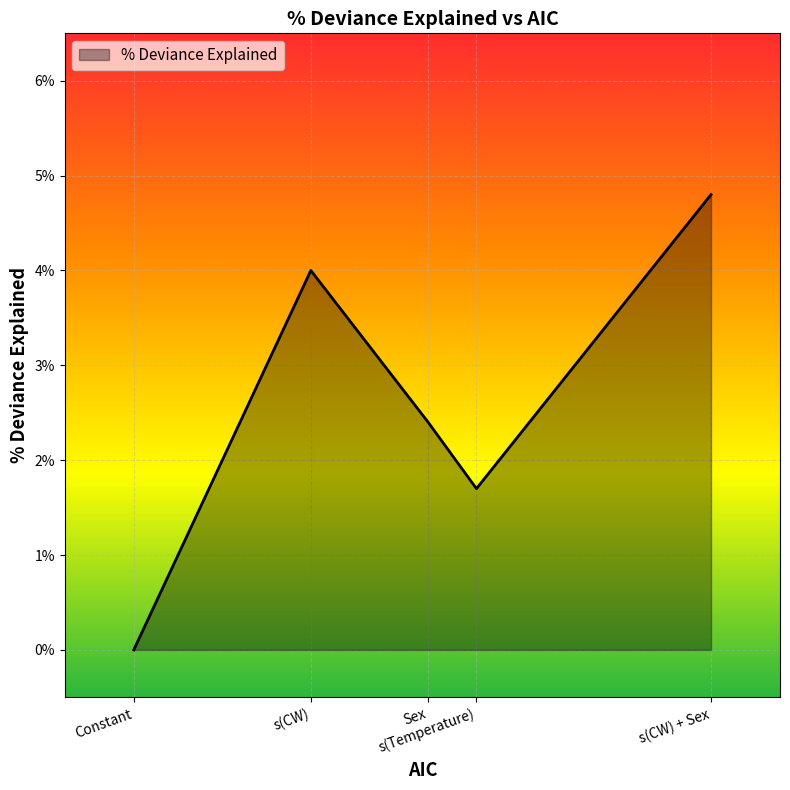

How many values are below 2?

2